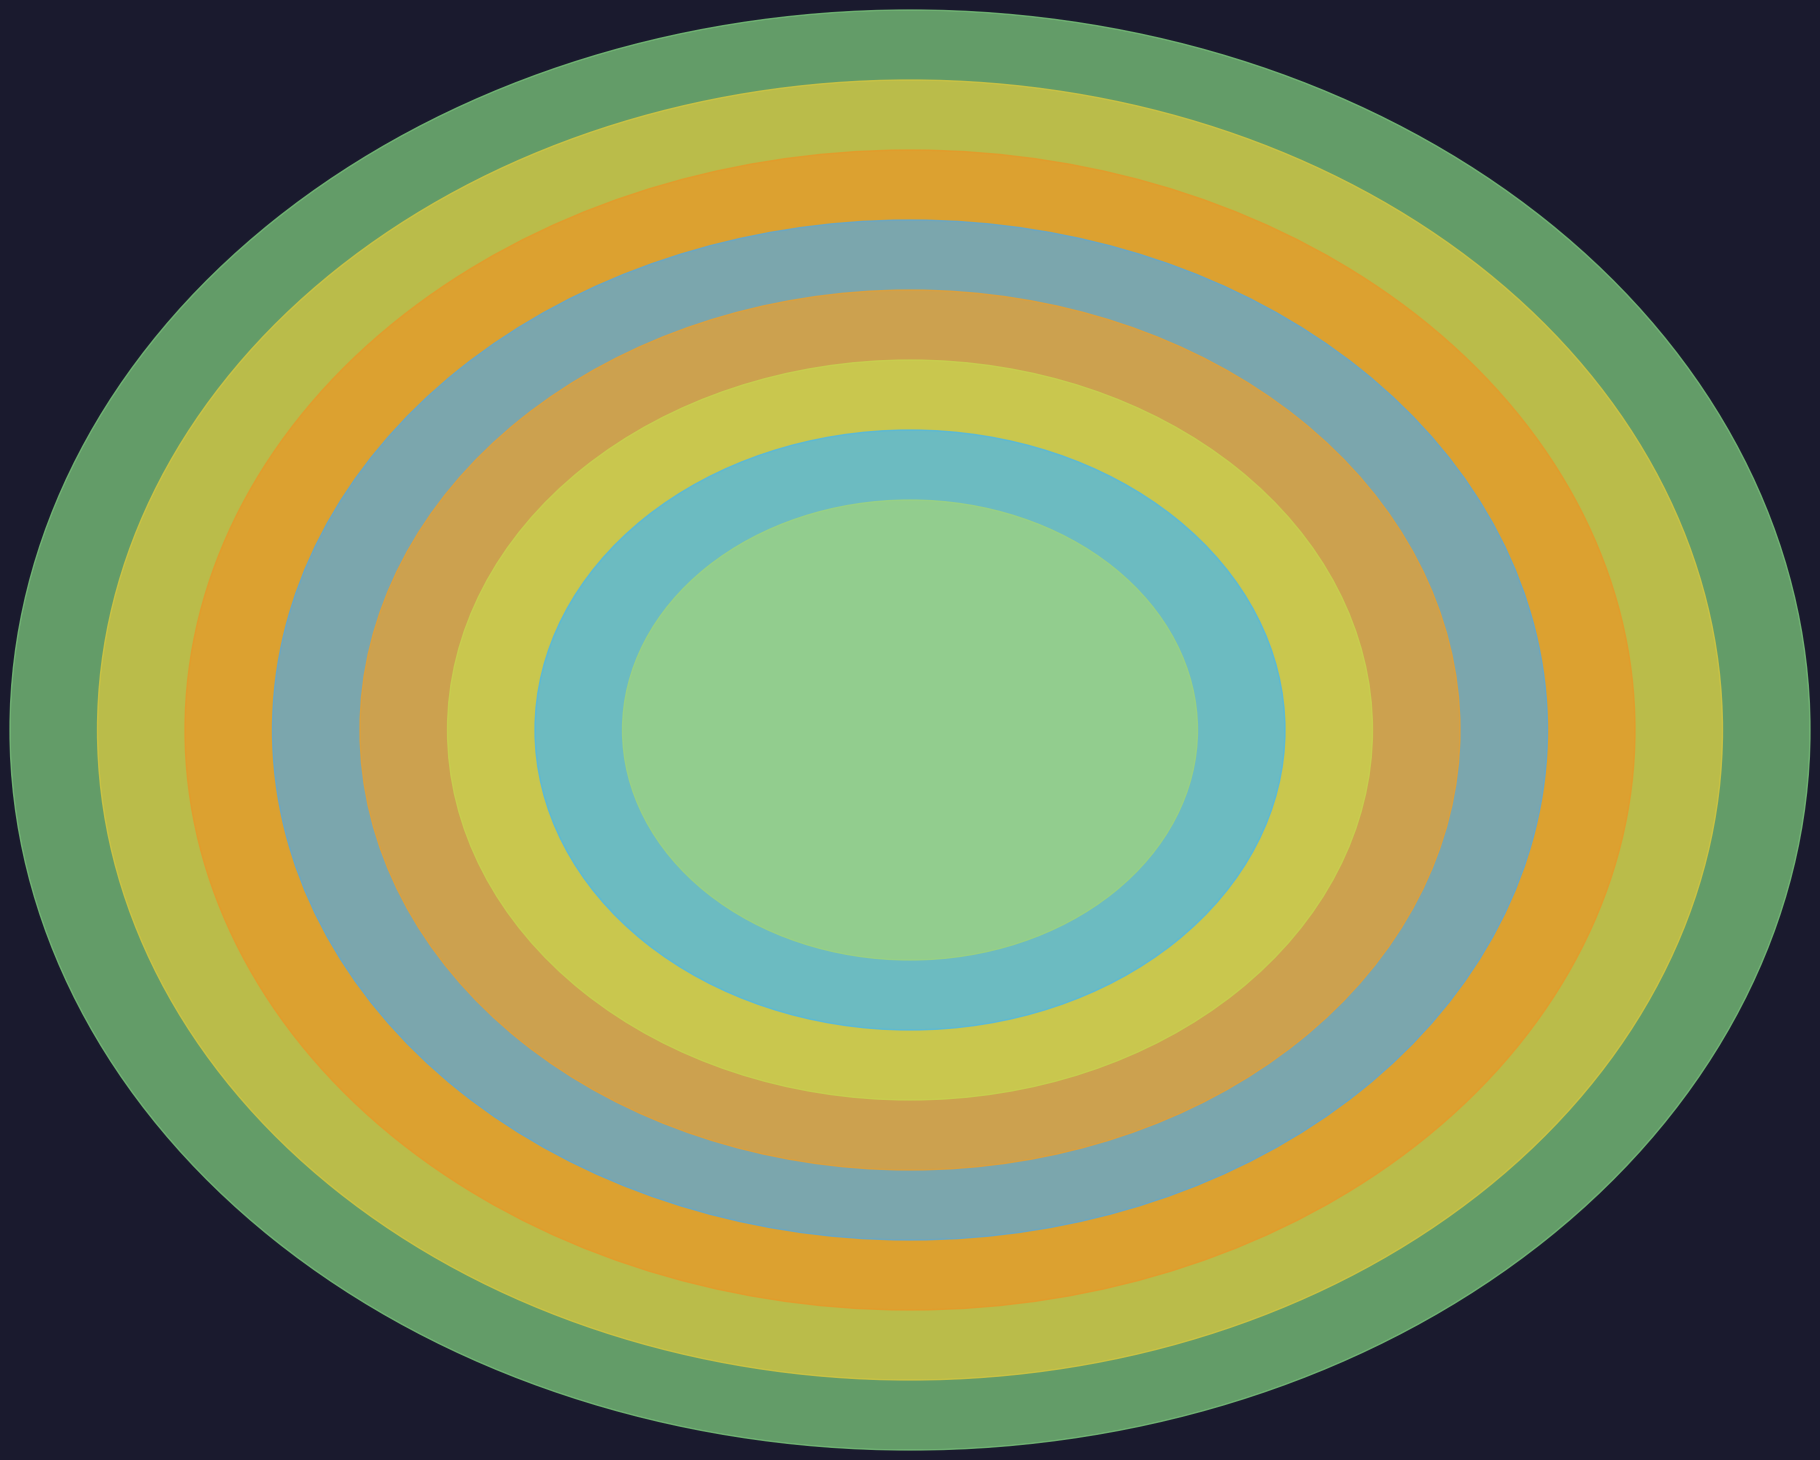

How many slices are in this pie chart?

8